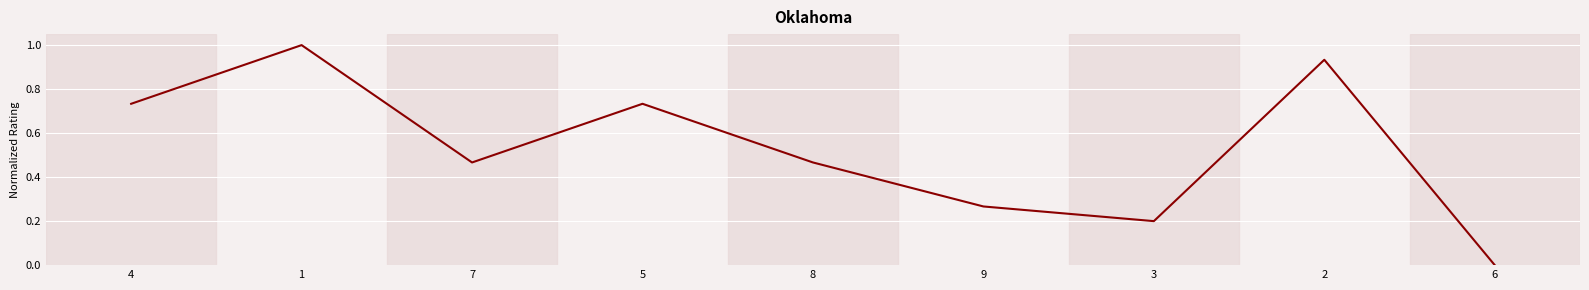

The chart shows a value of 0.4 at 9. True or false?

False